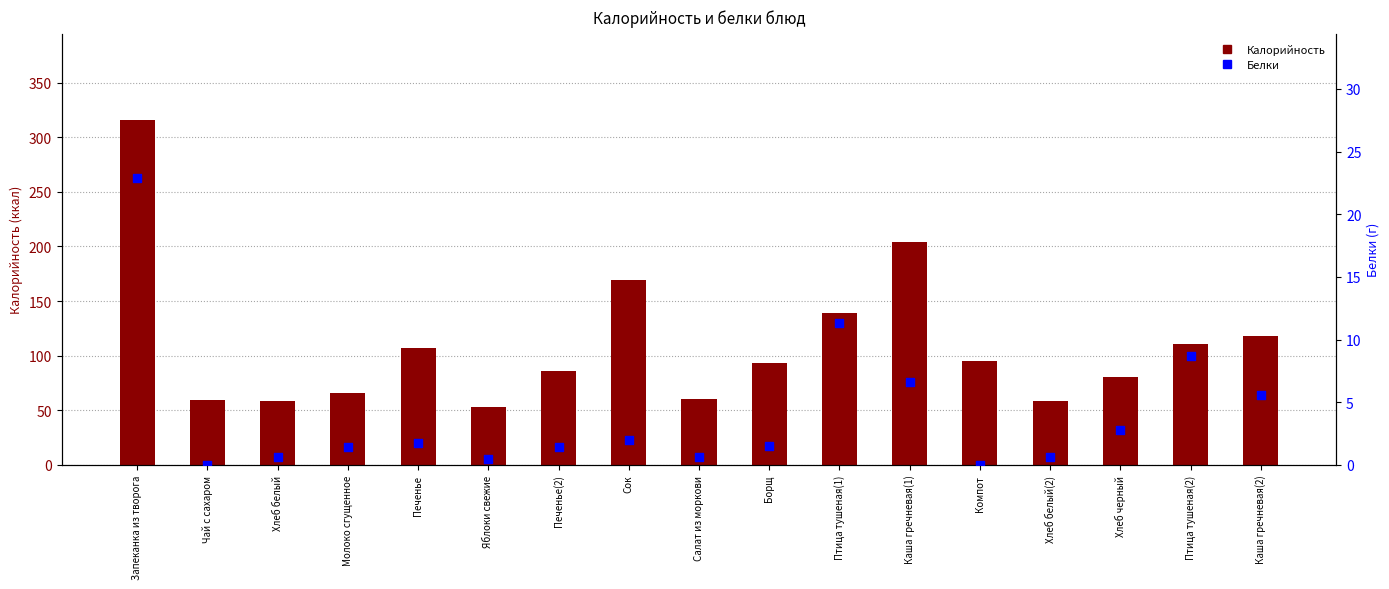

Which series reaches the minimum Y coordinate?

Белки